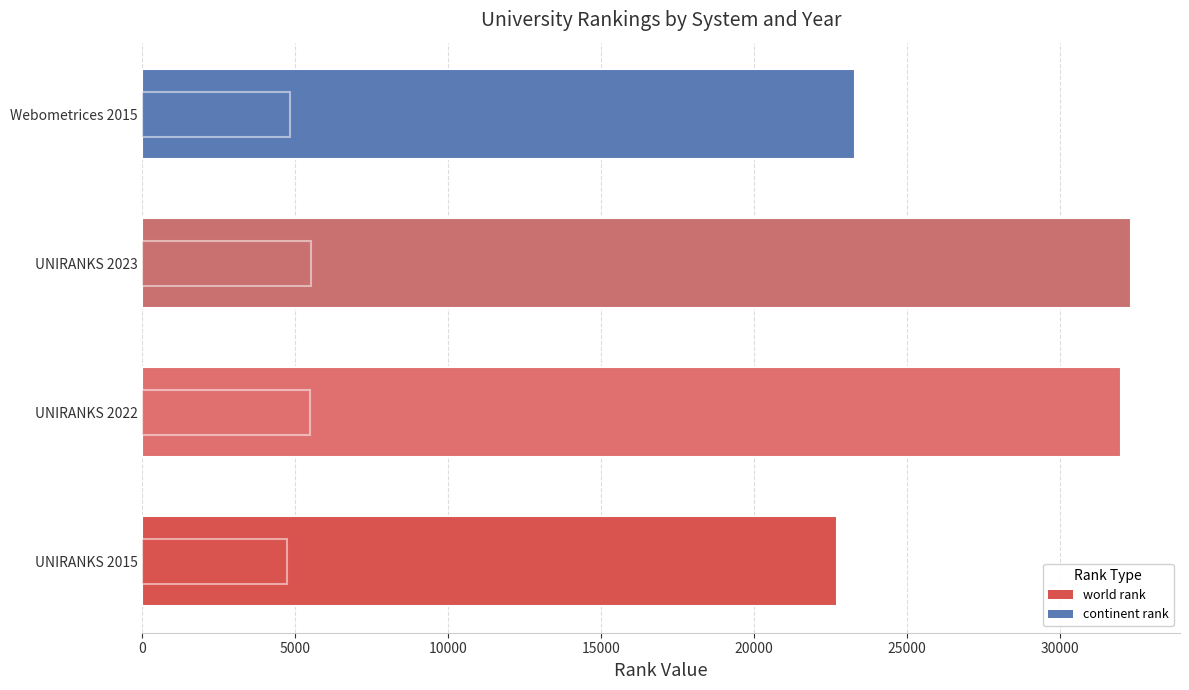

Is the value of world rank at UNIRANKS 2023 greater than the value of continent rank at UNIRANKS 2022?

Yes